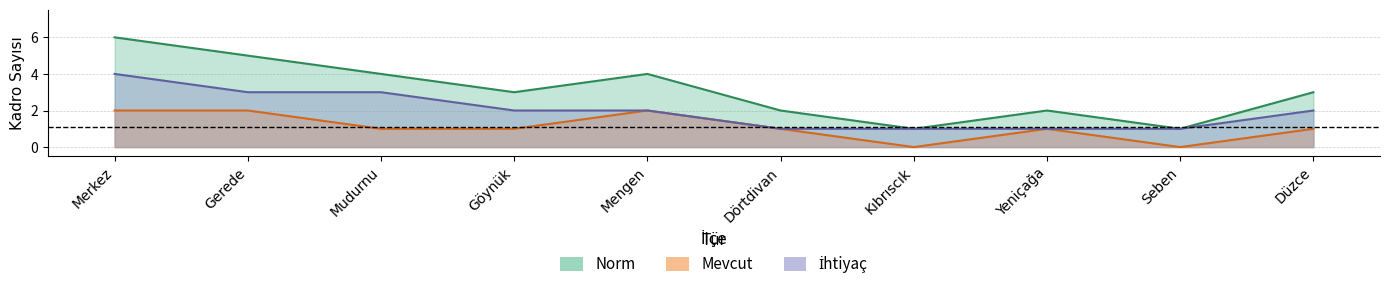

What is the sum of all Mevcut values?

11